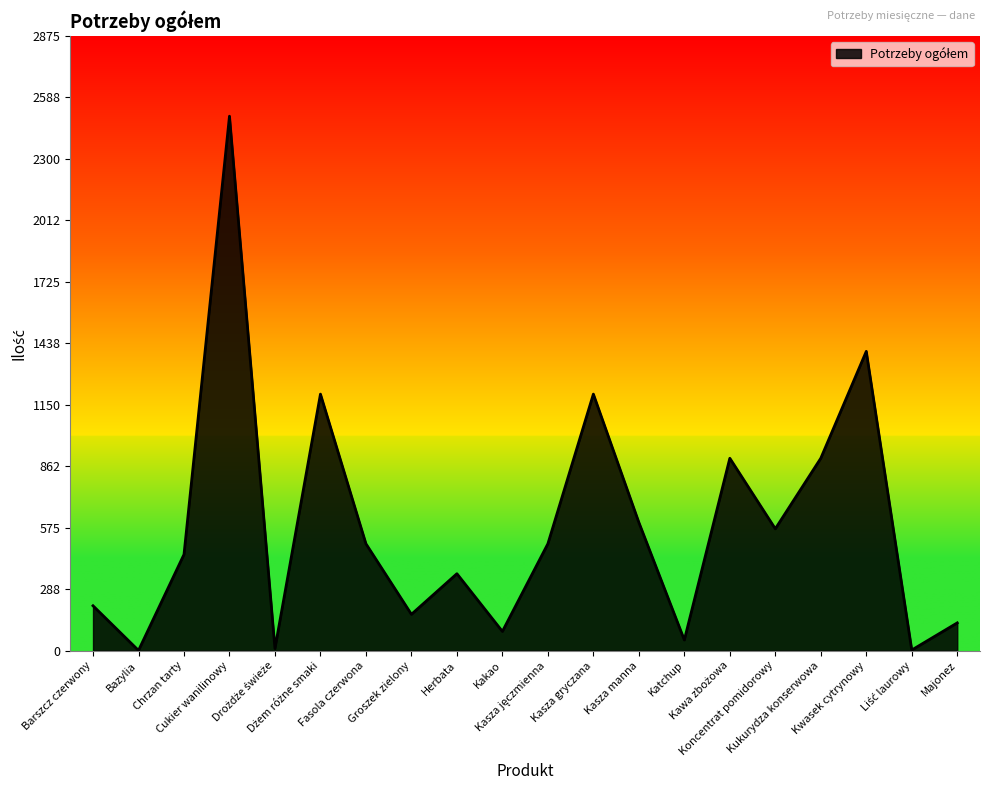

Reading left to right, what are all the values shown in this chart?

Barszcz czerwony=210	Bazylia=1	Chrzan tarty=450	Cukier wanilinowy=2500	Drożdże świeże=10	Dżem różne smaki=1200	Fasola czerwona=500	Groszek zielony=170	Herbata=360	Kakao=90	Kasza jęczmienna=500	Kasza gryczana=1200	Kasza manna=600	Katchup=50	Kawa zbożowa=900	Koncentrat pomidorowy=570	Kukurydza konserwowa=900	Kwasek cytrynowy=1400	Liść laurowy=3	Majonez=130